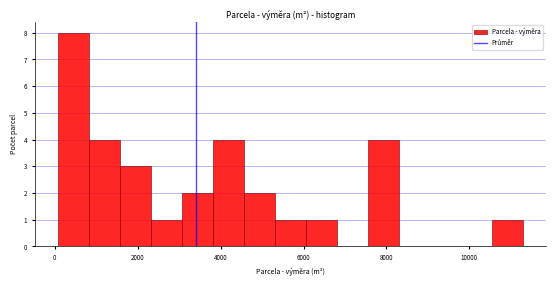

Around what value on the x-axis is the tallest bar? Give the approximate position of its centre, as read against the axis.

400